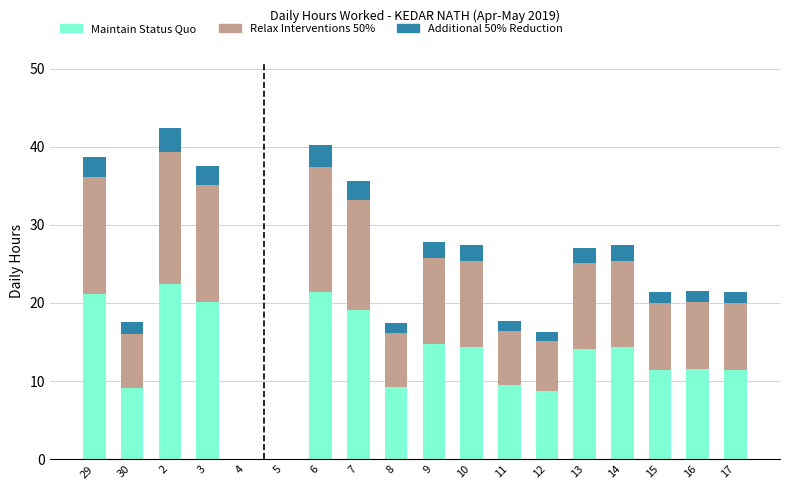

What is the total value across all series at 13?

27.1